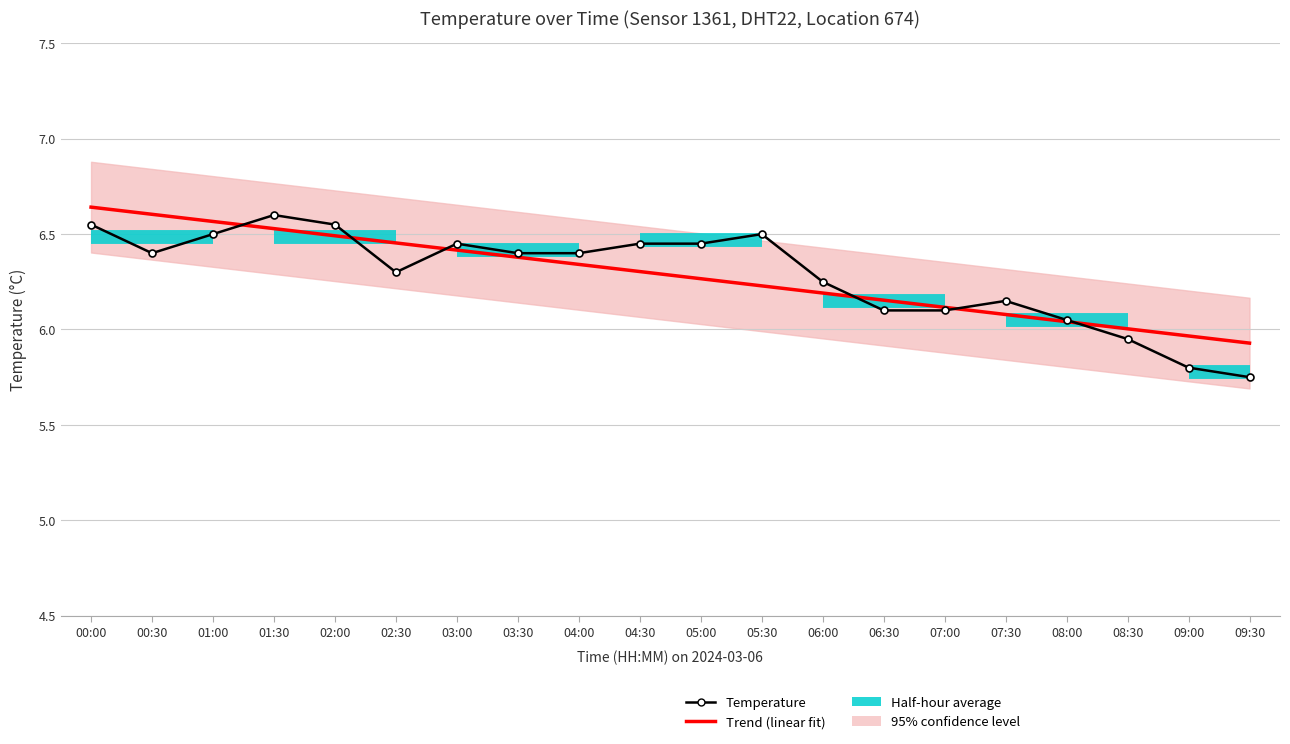

True or false: Trend (linear fit) and Temperature cross at least once.

True